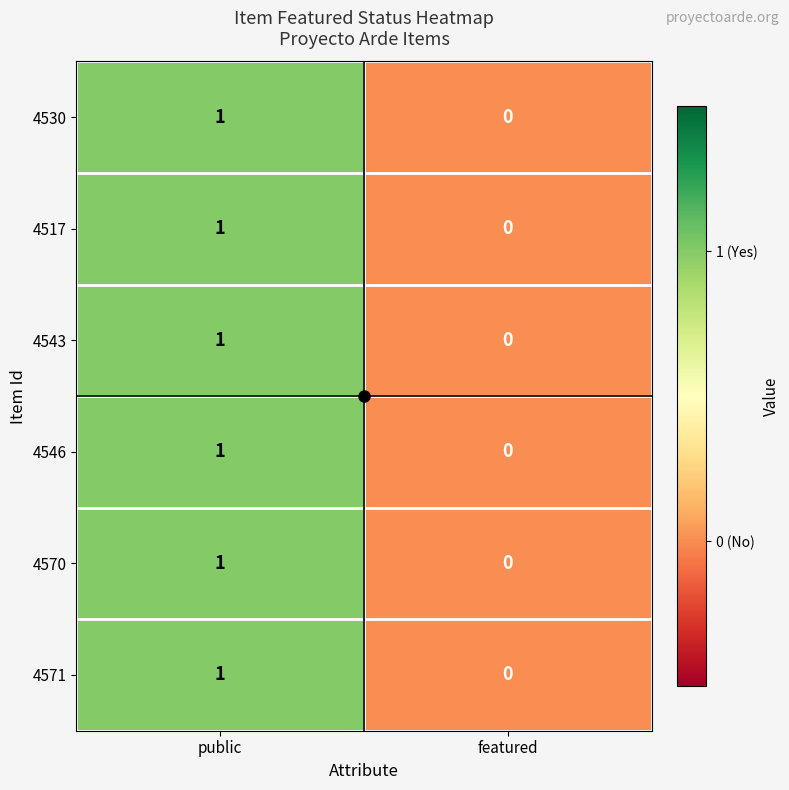

The 4543 series shows 0 at featured. True or false?

True